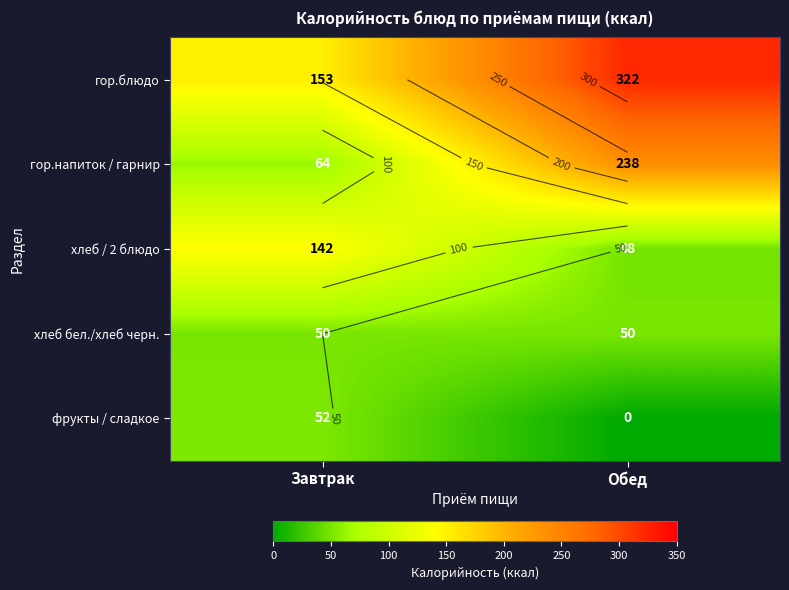

Which series has the largest range (max minus min)?

гор.напиток / гарнир